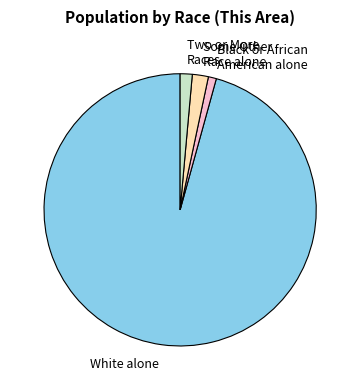

Which category has the biggest portion of the pie?

White alone